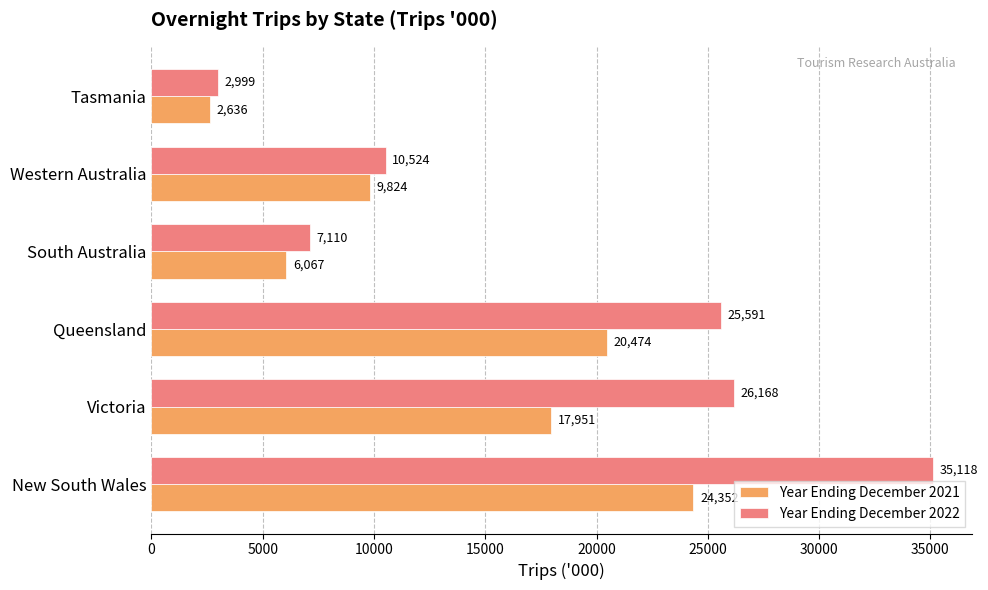

What is the average value of the Year Ending December 2021 series?

13550.6